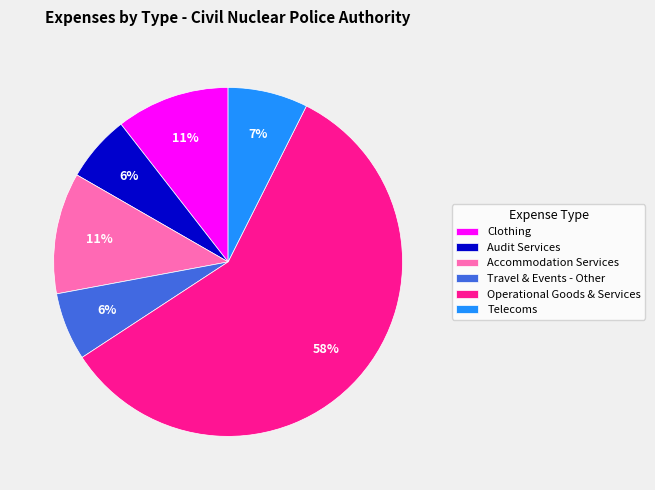

How many segments does this pie chart have?

6